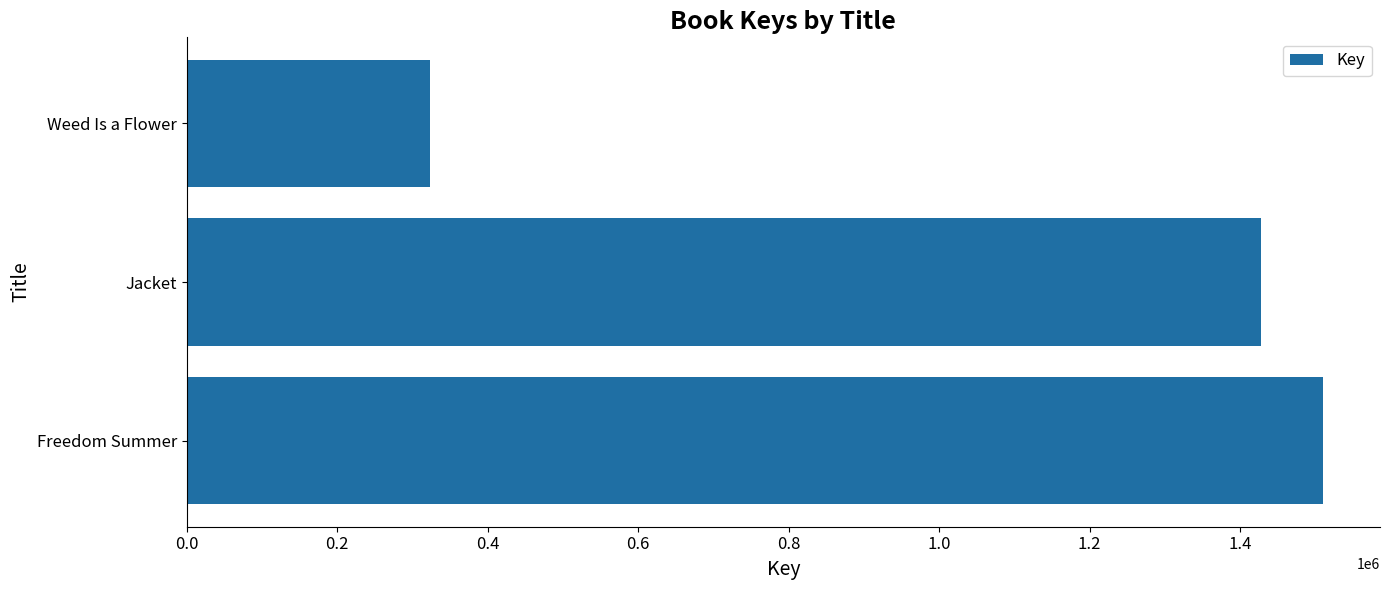

The chart shows a value of 577211 at Freedom Summer. True or false?

False